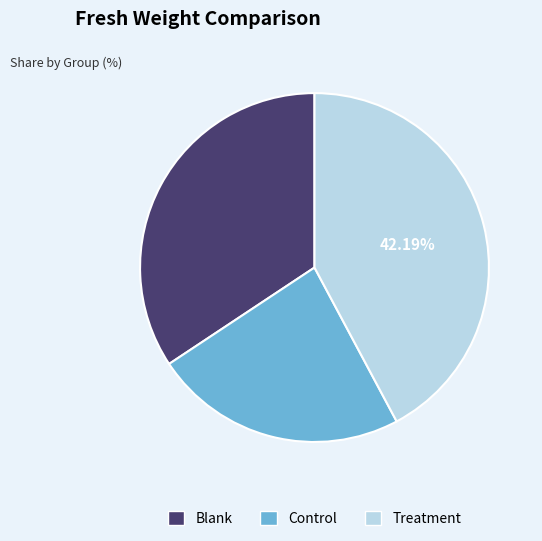

What is the smallest slice in the pie chart?

Control